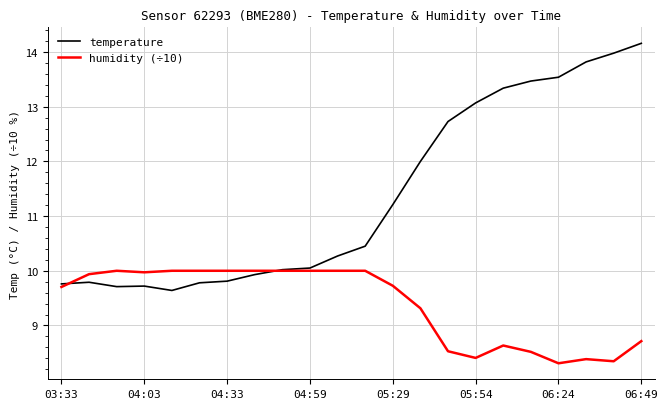

Which series has the largest total across all categories?

temperature